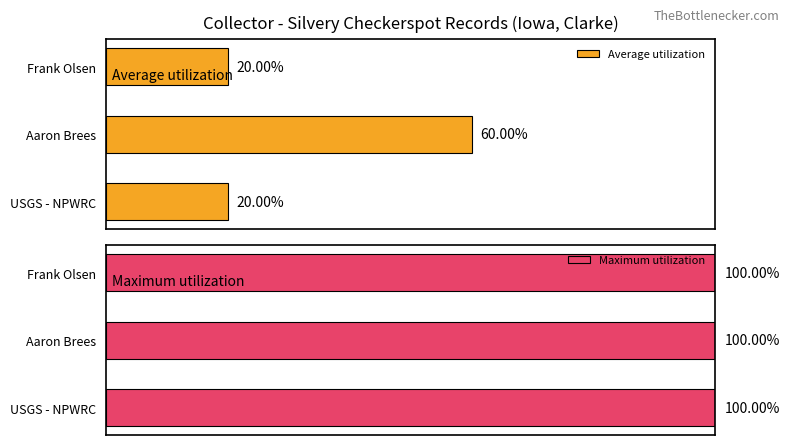

At which label does Average utilization reach its peak?

Aaron Brees